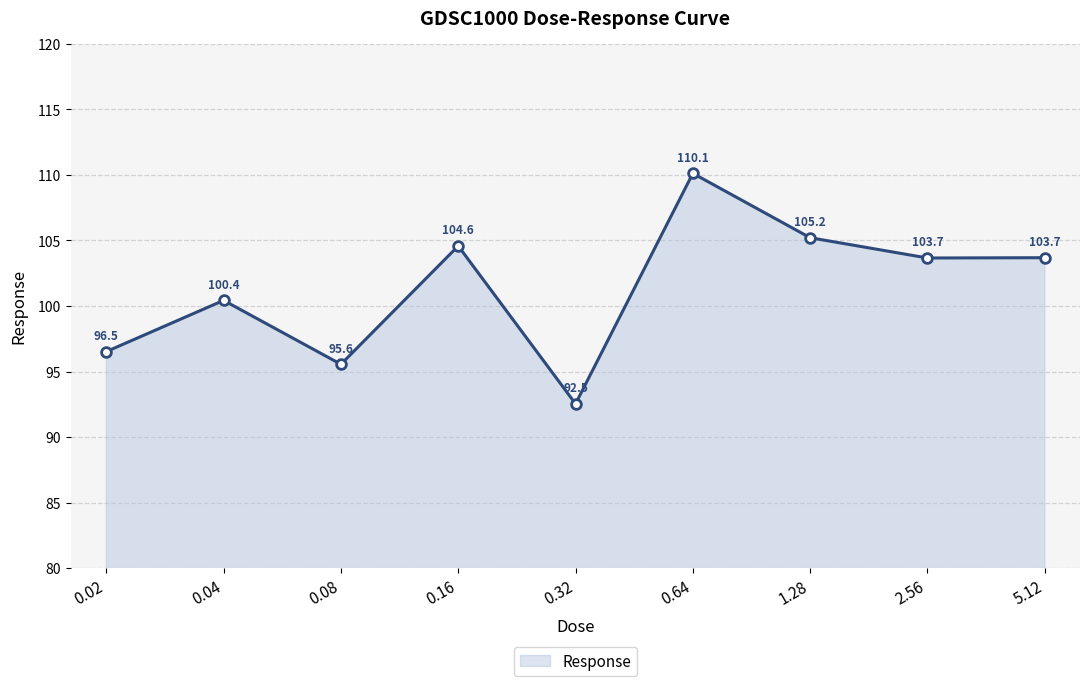

Which category has the lowest value across all series?

0.32